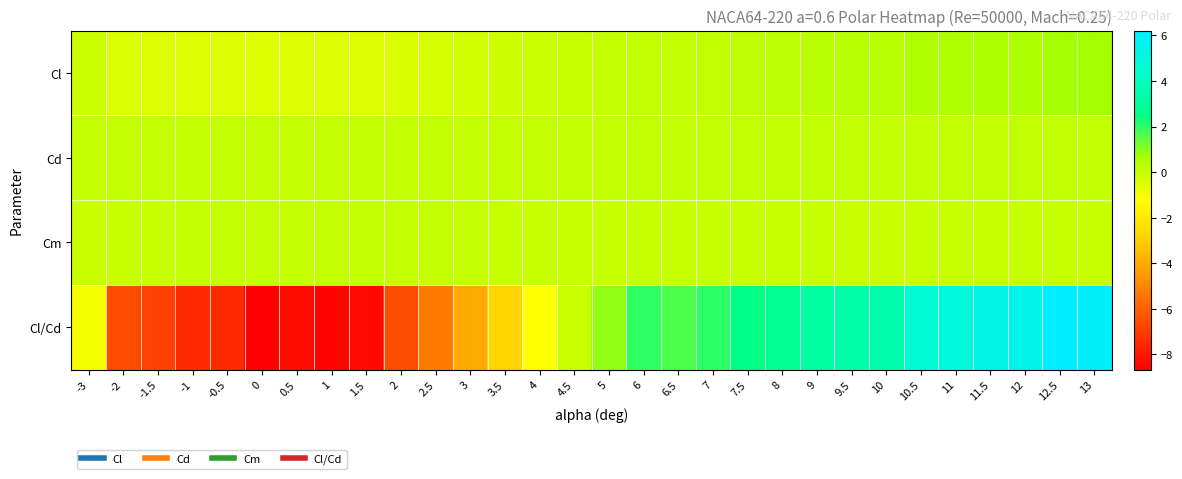

Rank the series by their maximum value, from highest to lowest.

Cl/Cd, Cl, Cd, Cm